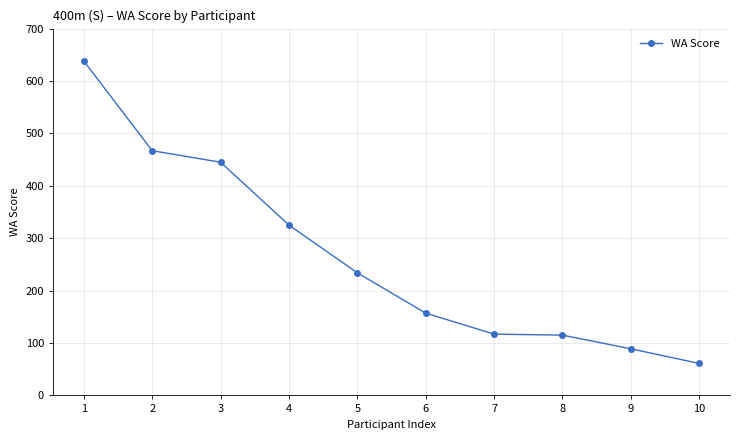

Is it true that the value at 1 is 301?

False